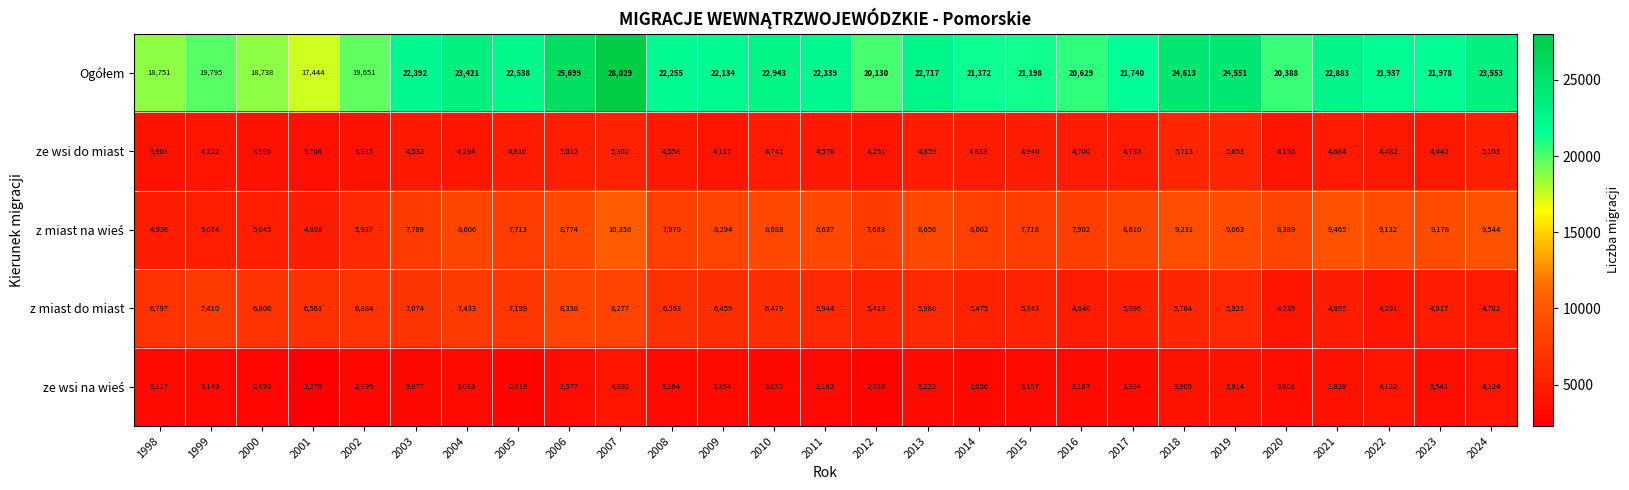

The value of z miast do miast at 2006 is 13135. True or false?

False